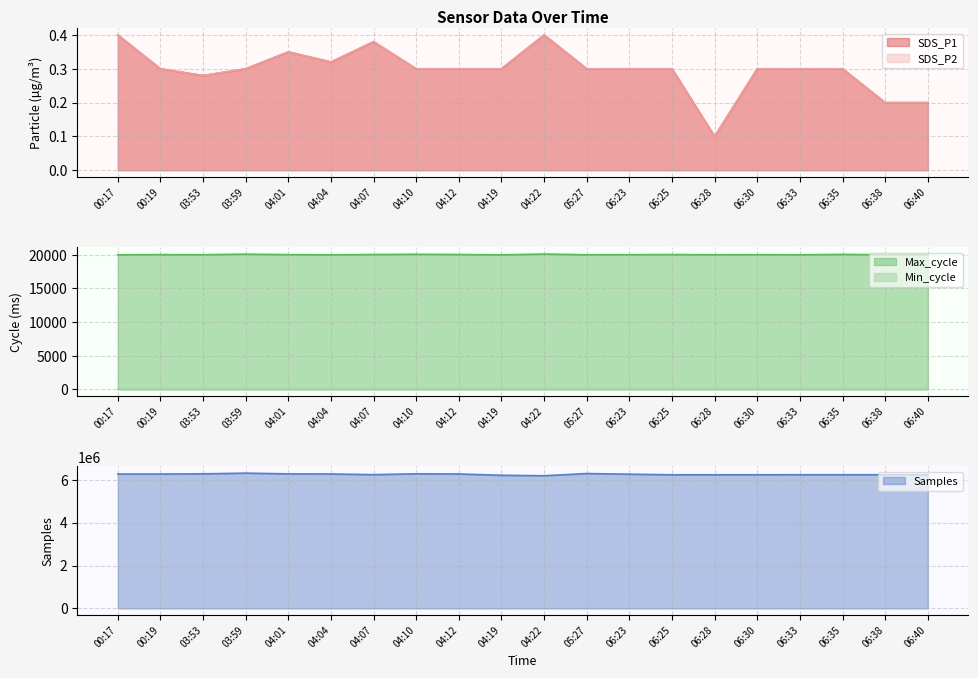

Which has a higher value, 05:27 or 06:35?

05:27